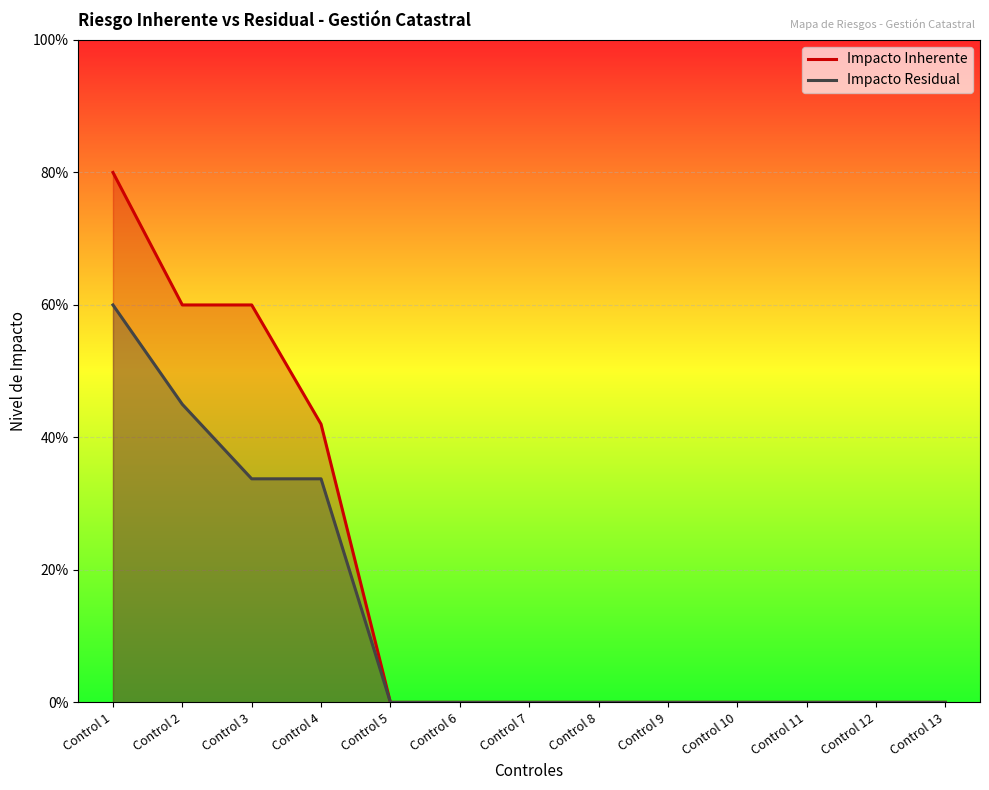

What is the greatest value displayed?

0.8